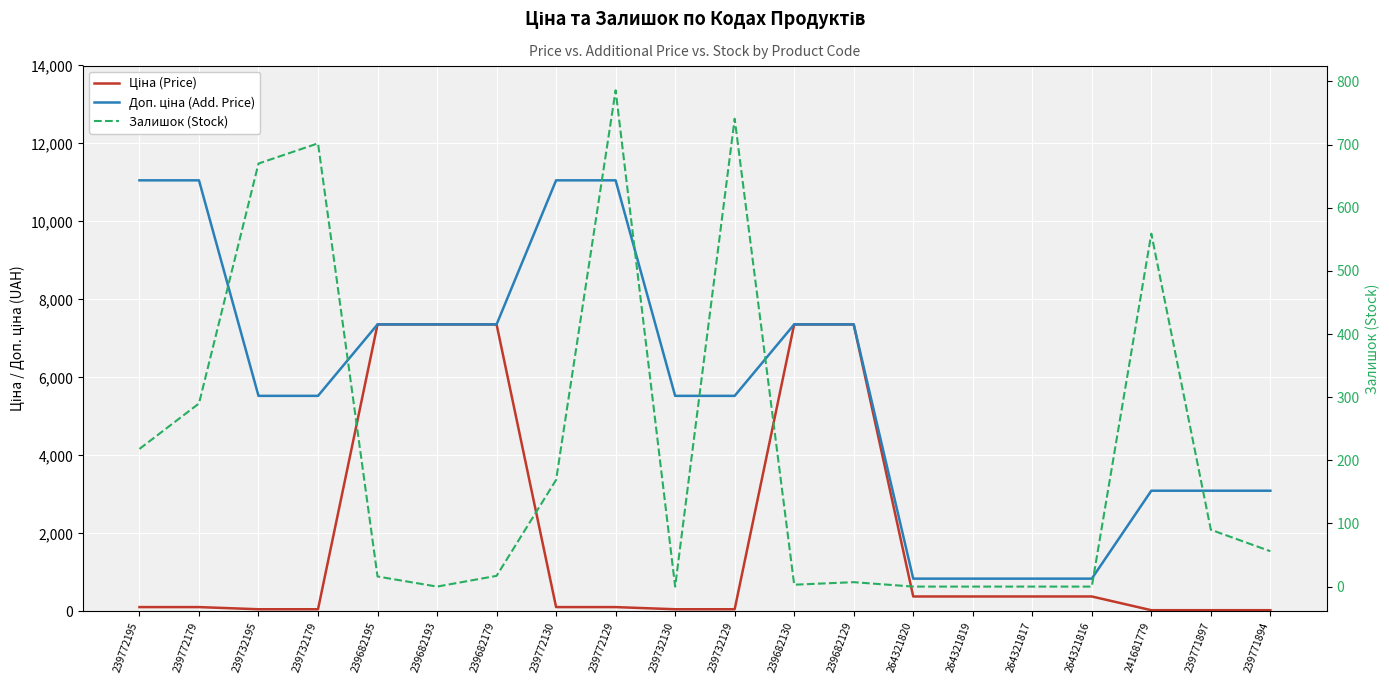

At which label does Залишок (Stock) reach its minimum?

239682193